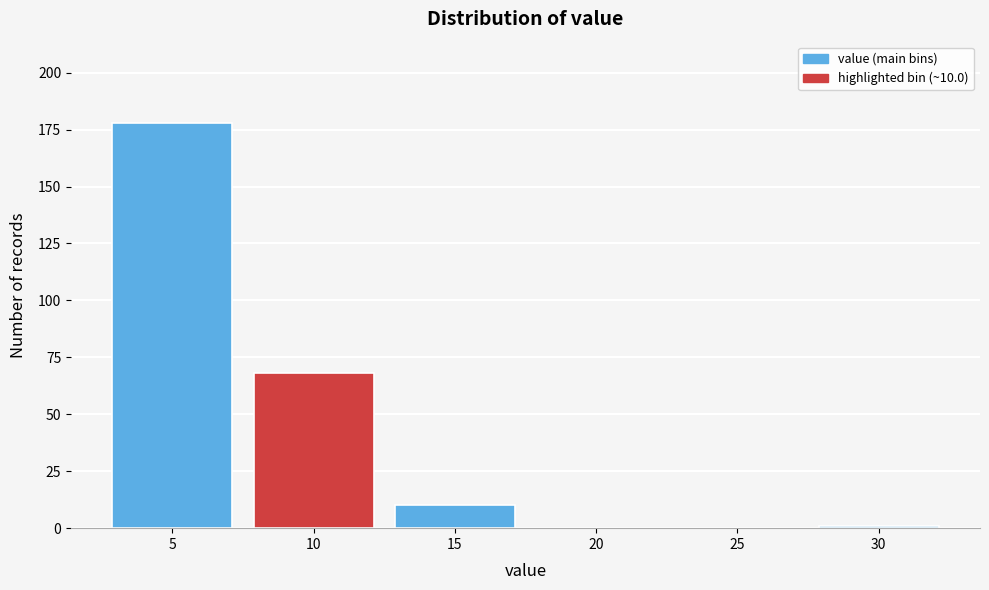

Reading left to right, list all the values displayed in this chart.

5=178	10=68	15=10	20=0	25=0	30=1